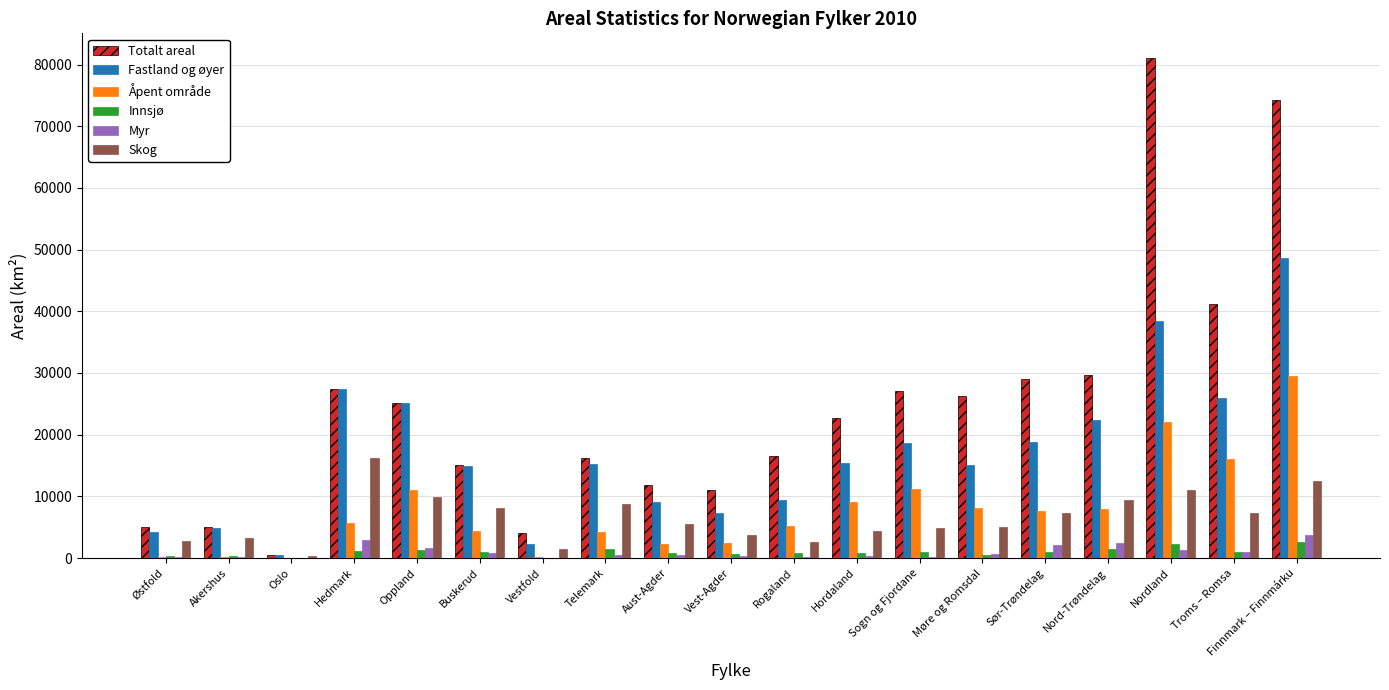

What is the difference between the Skog values at Østfold and Aust-Agder?

2668.0